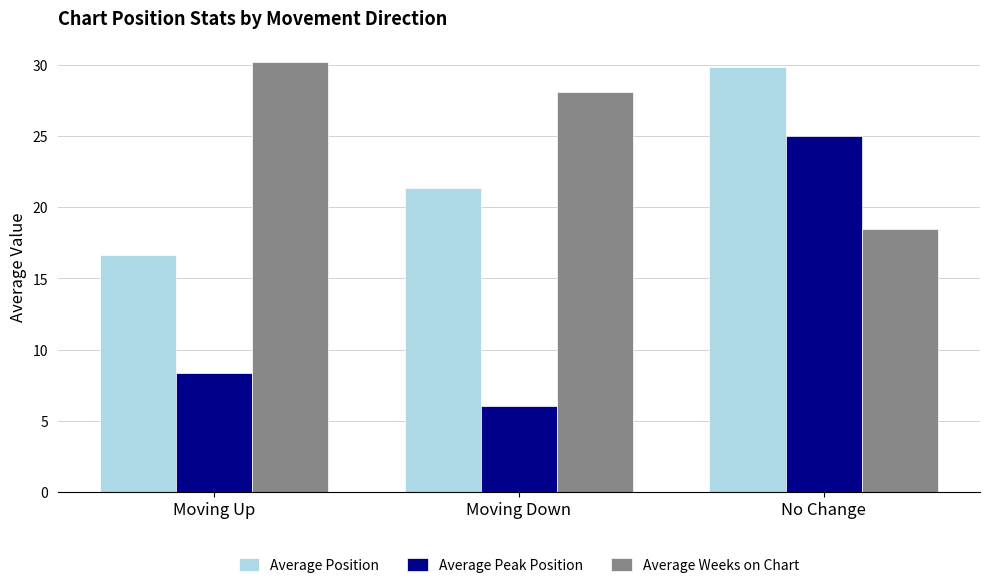

How many bars are there in total?

9